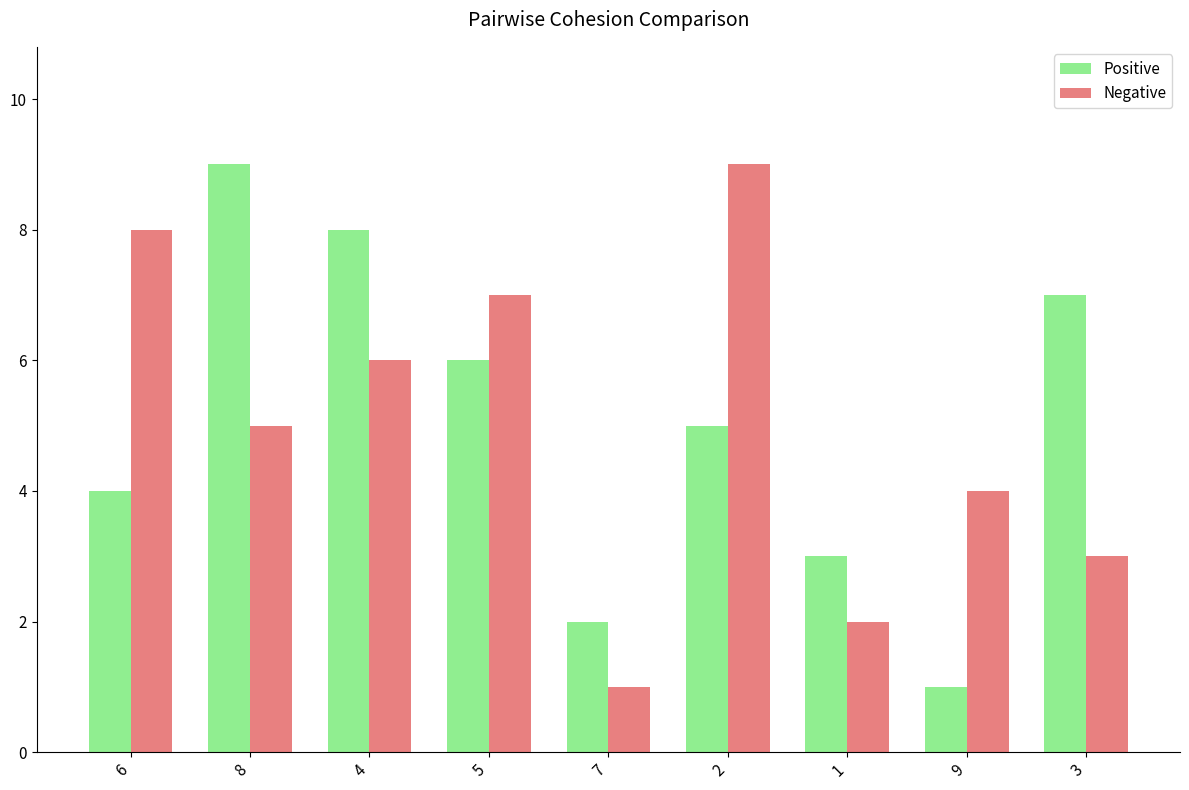

How many bars are there in each group?

2